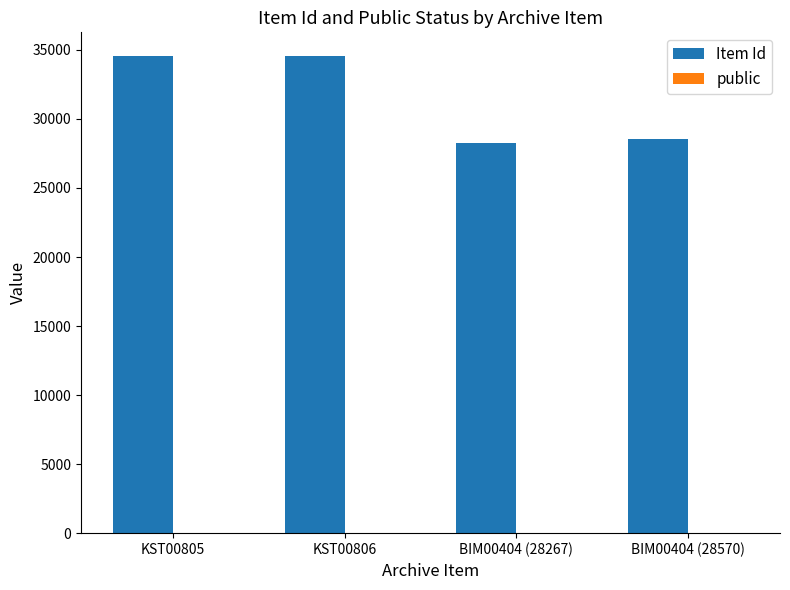

Which series has the largest total across all categories?

Item Id